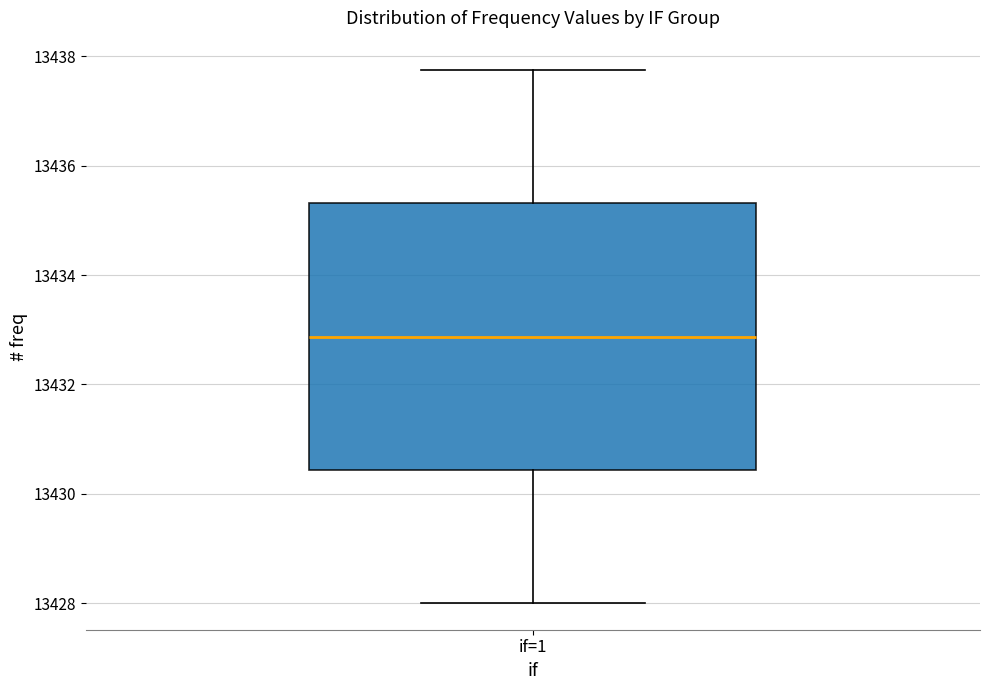

Transcribe this box plot: give where the median line is, the range the box spans, and where the two whiskers end, as read against the y-axis. The values are not printed on the chart, so give them approximately, as read against the axis.

median 13432.8, box 13430.4 to 13435.4, whiskers 13428.0 to 13437.8